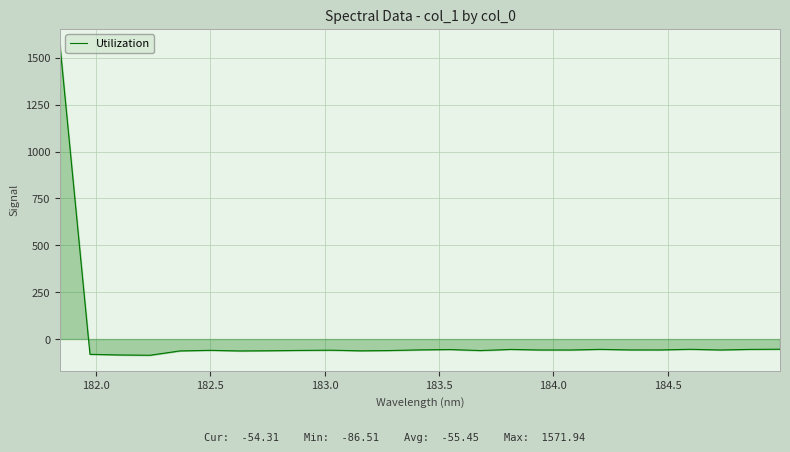

What is the minimum value shown in the chart?

-86.5